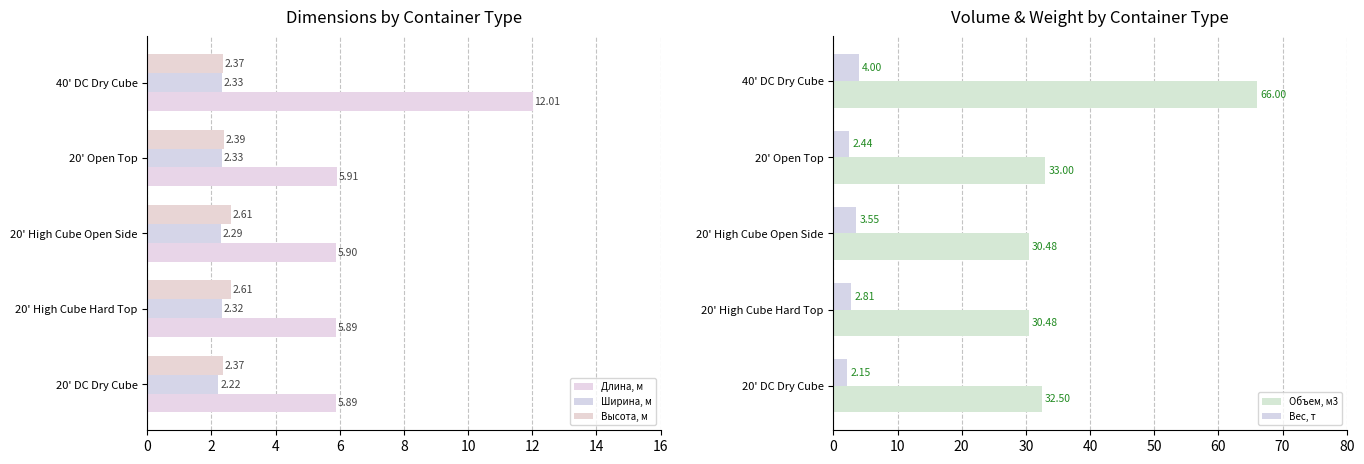

How many bars are there in total?

25